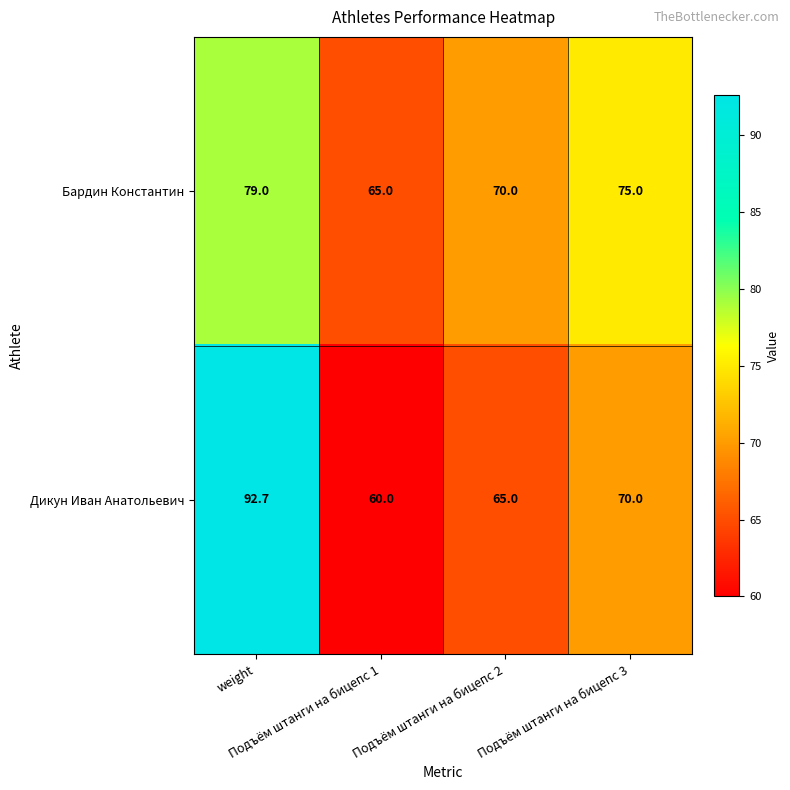

How many data points does each series have?

4